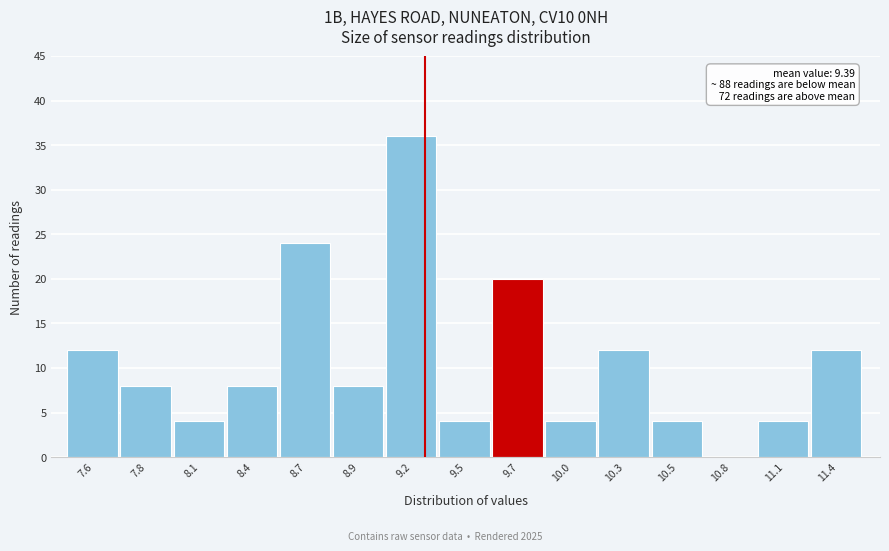

Reading right to left, extract all data points from this chart.

11.4=12	11.1=4	10.8=0	10.5=4	10.3=12	10.0=4	9.7=20	9.5=4	9.2=36	8.9=8	8.7=24	8.4=8	8.1=4	7.8=8	7.6=12